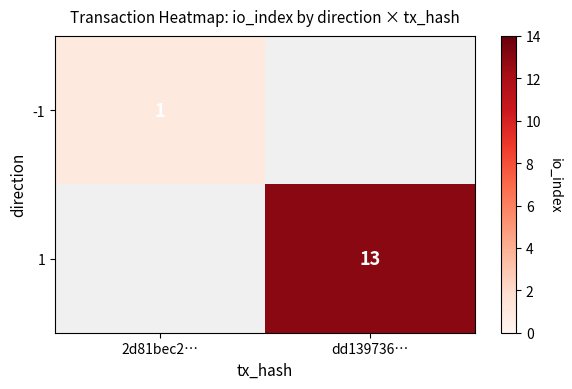

The value of -1 at 2d81bec2… is 0. True or false?

False